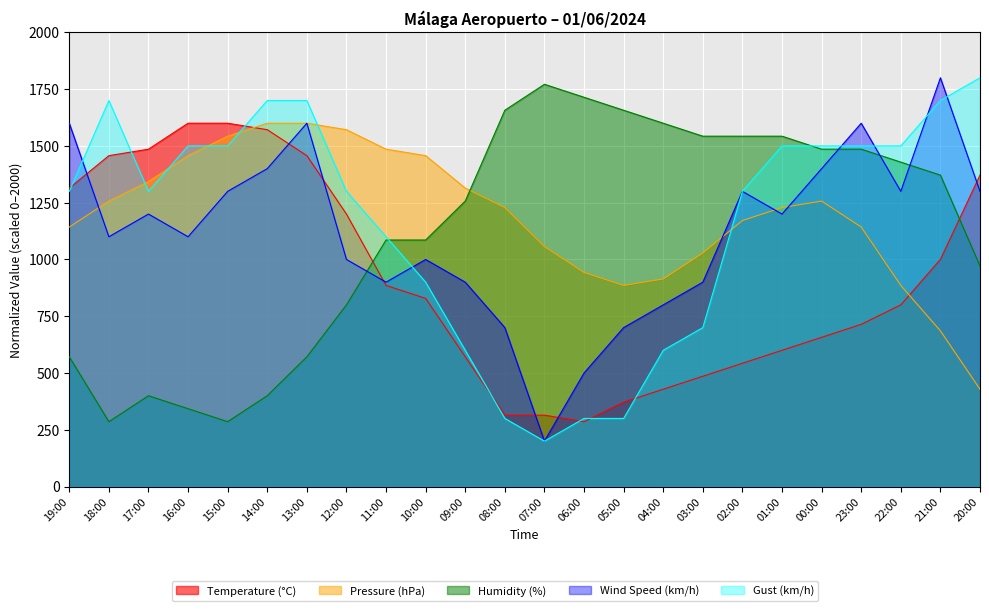

Is it true that Humidity (%) equals 1714.3 at 06:00?

True